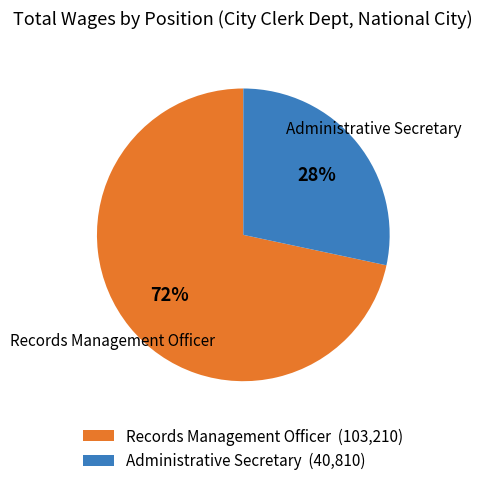

Rank the categories by value from lowest to highest.

Administrative Secretary, Records Management Officer